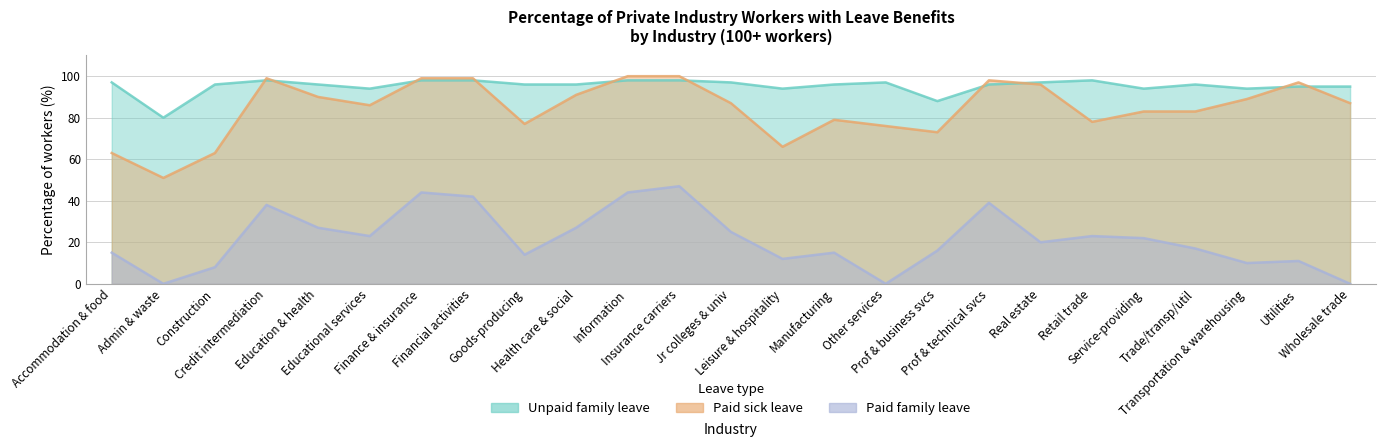

What is the approximate value of paid_sick at Goods-producing, to the nearest 5?

75